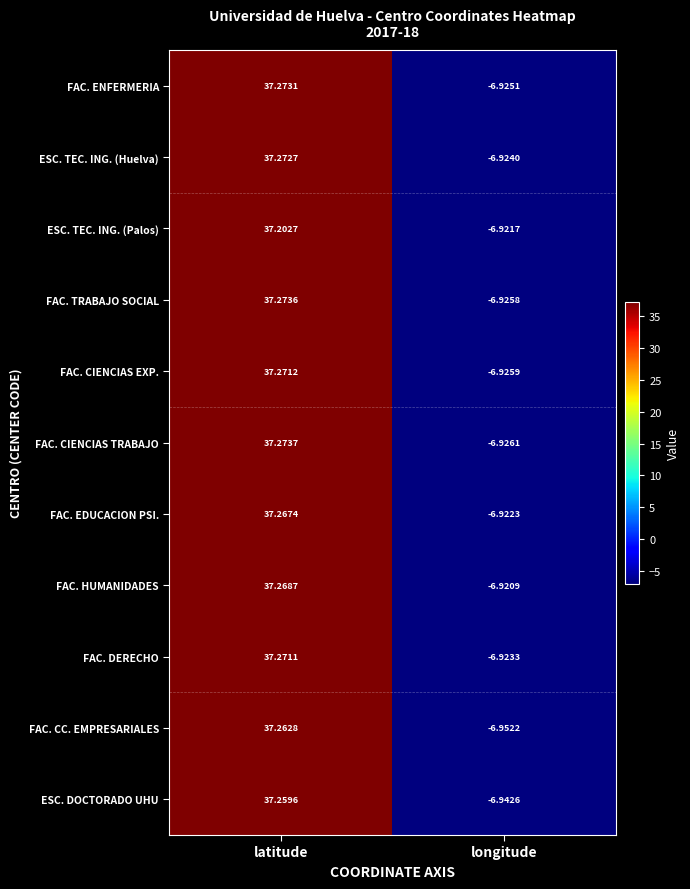

Rank the series by their maximum value, from highest to lowest.

FAC. CIENCIAS TRABAJO, FAC. TRABAJO SOCIAL, FAC. ENFERMERIA, ESC. TEC. ING. (Huelva), FAC. CIENCIAS EXP., FAC. DERECHO, FAC. HUMANIDADES, FAC. EDUCACION PSI., FAC. CC. EMPRESARIALES, ESC. DOCTORADO UHU, ESC. TEC. ING. (Palos)